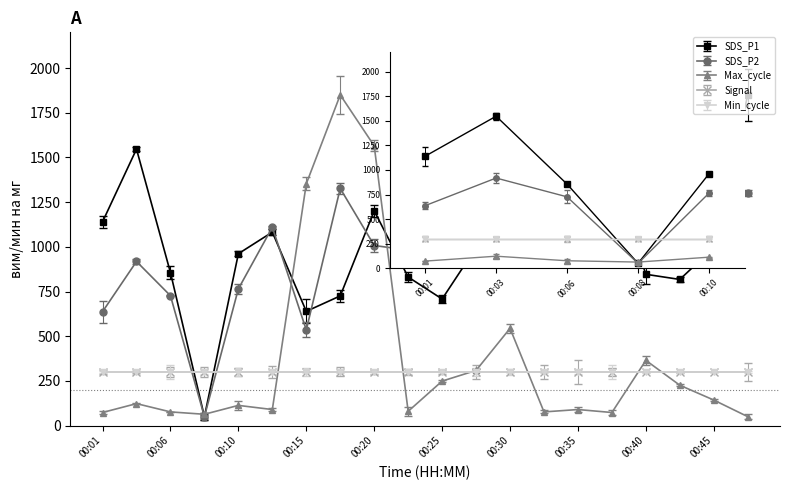

Where is the first local maximum for Max_cycle?

00:03